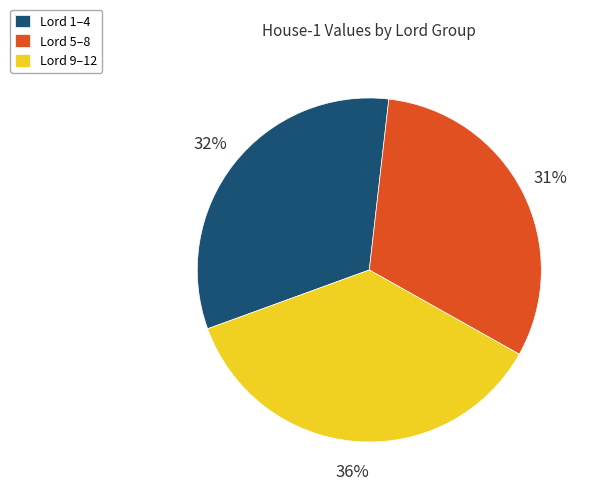

Is it true that Lord 5–8 is 31% of the pie?

True